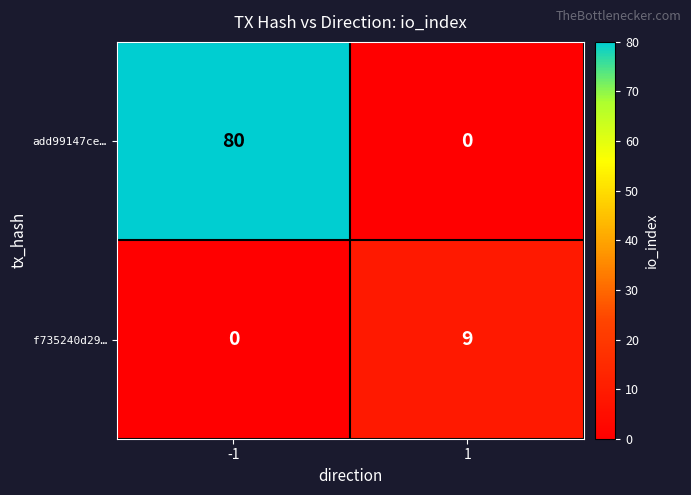

The value of add99147ce… at -1 is 80. True or false?

True